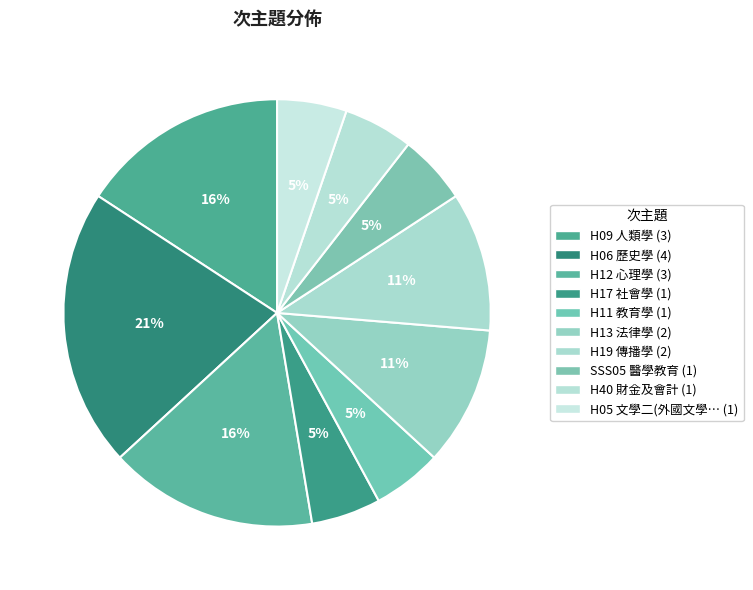

How many segments does this pie chart have?

10